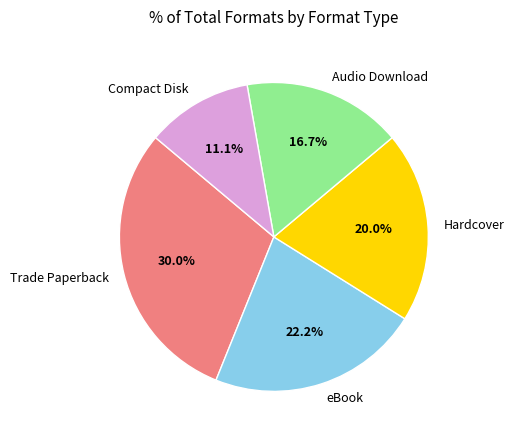

To the nearest percent, what is the average slice percentage?

20%